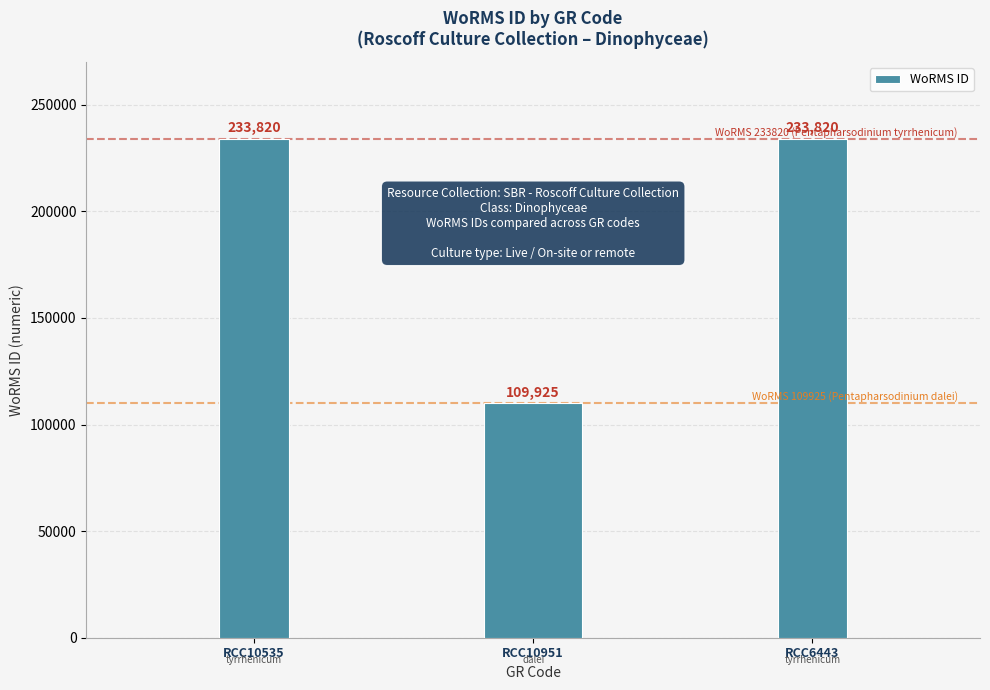

Where is the data nearest to the value 171872?

RCC10951